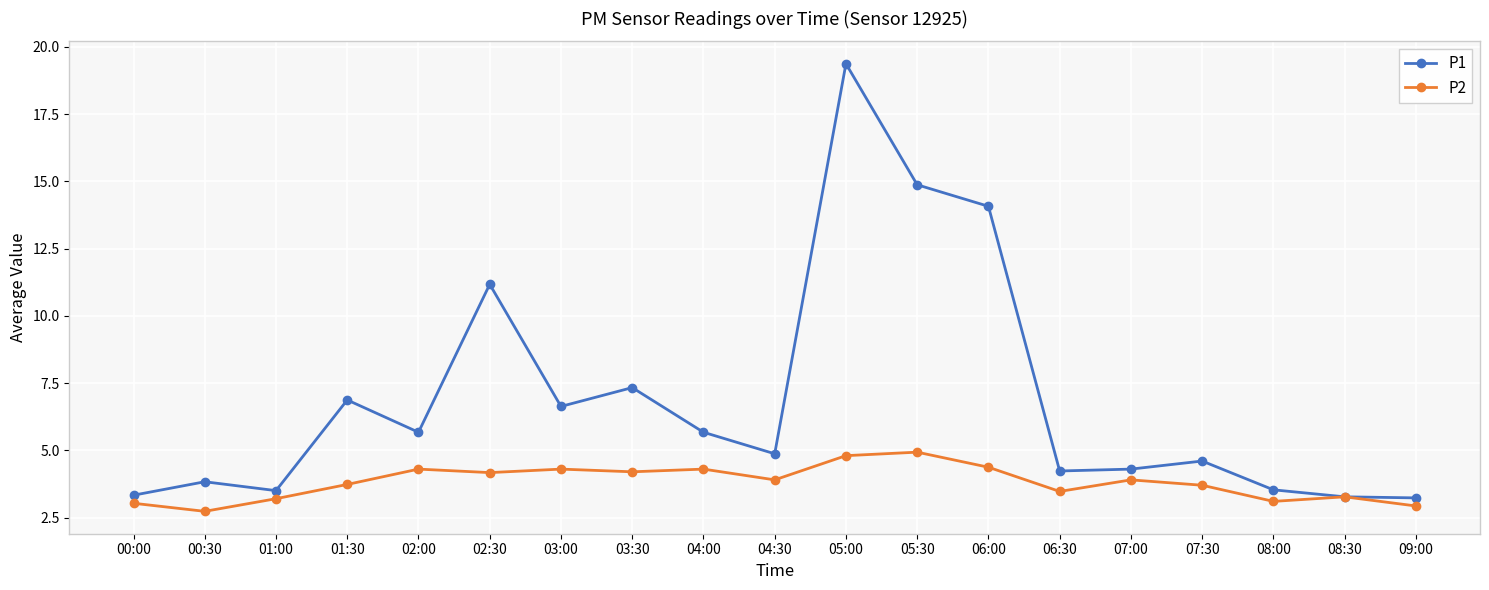

How many lines are shown in the chart?

2